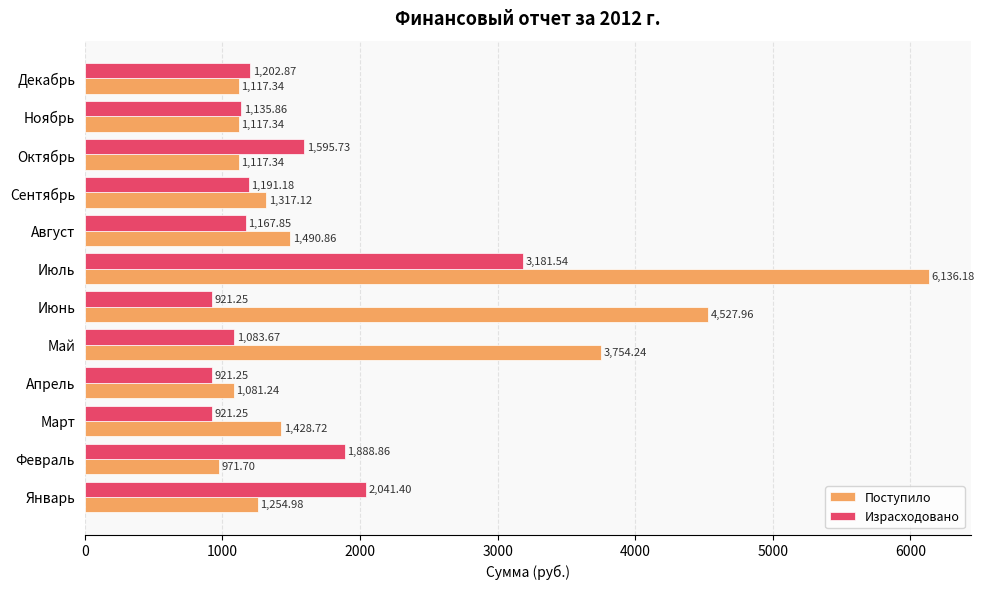

Is the value of Поступило at Июль greater than the value of Израсходовано at Июль?

Yes